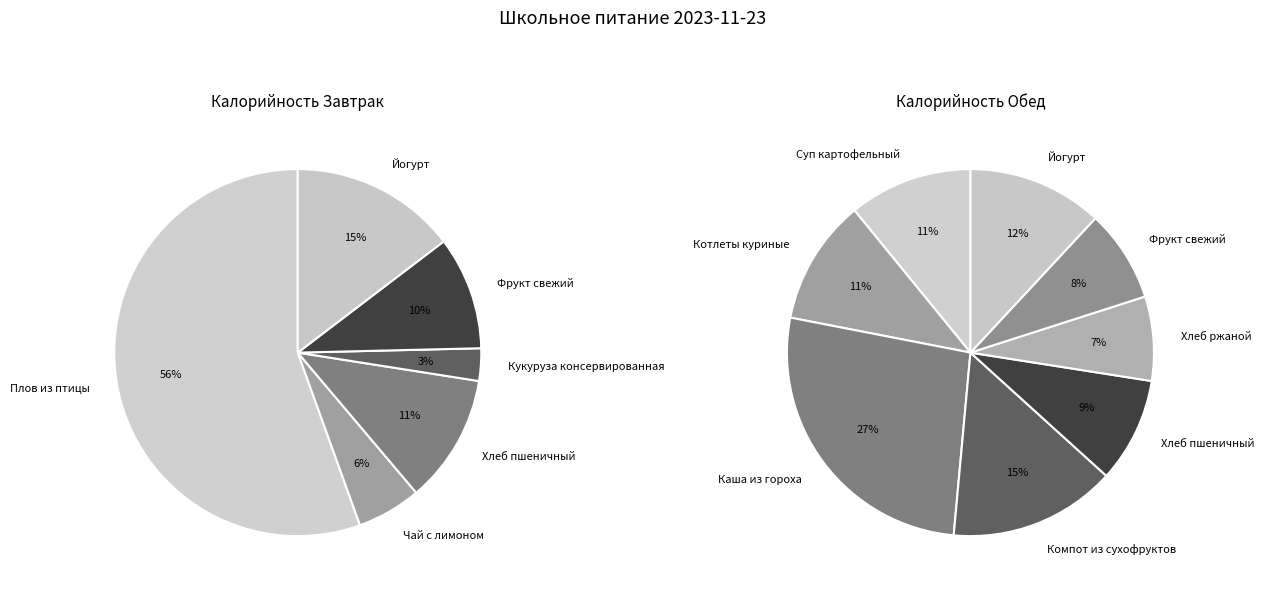

To the nearest percent, what is the combined percentage of Завтрак and Обед?

100%